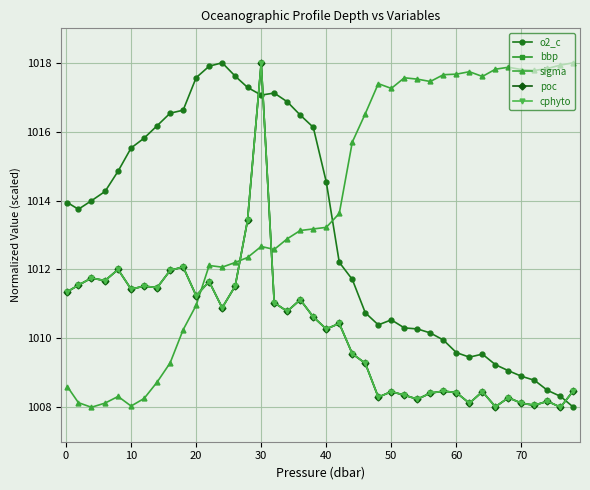

After their last crossing, which series has the higher values: sigma or bbp?

sigma